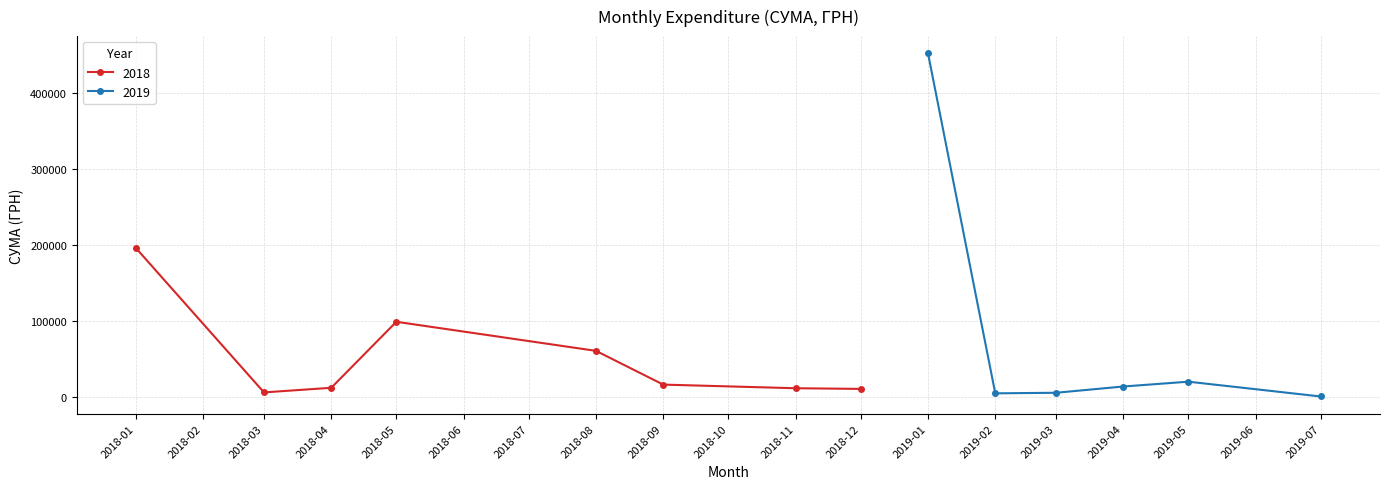

Does the chart have visible grid lines?

Yes